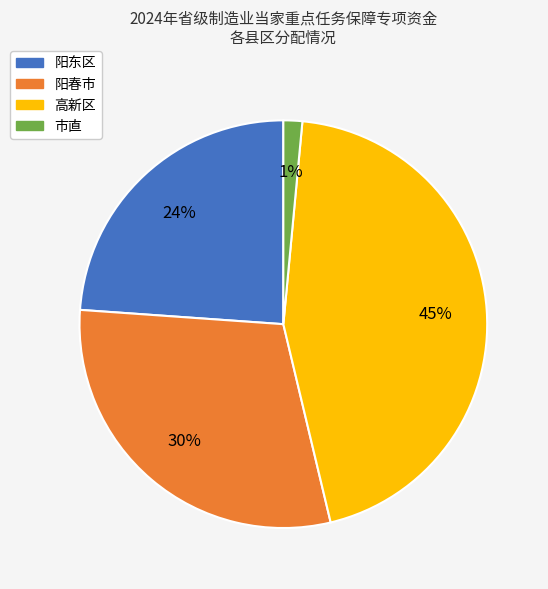

Which has a higher value, 阳春市 or 阳东区?

阳春市